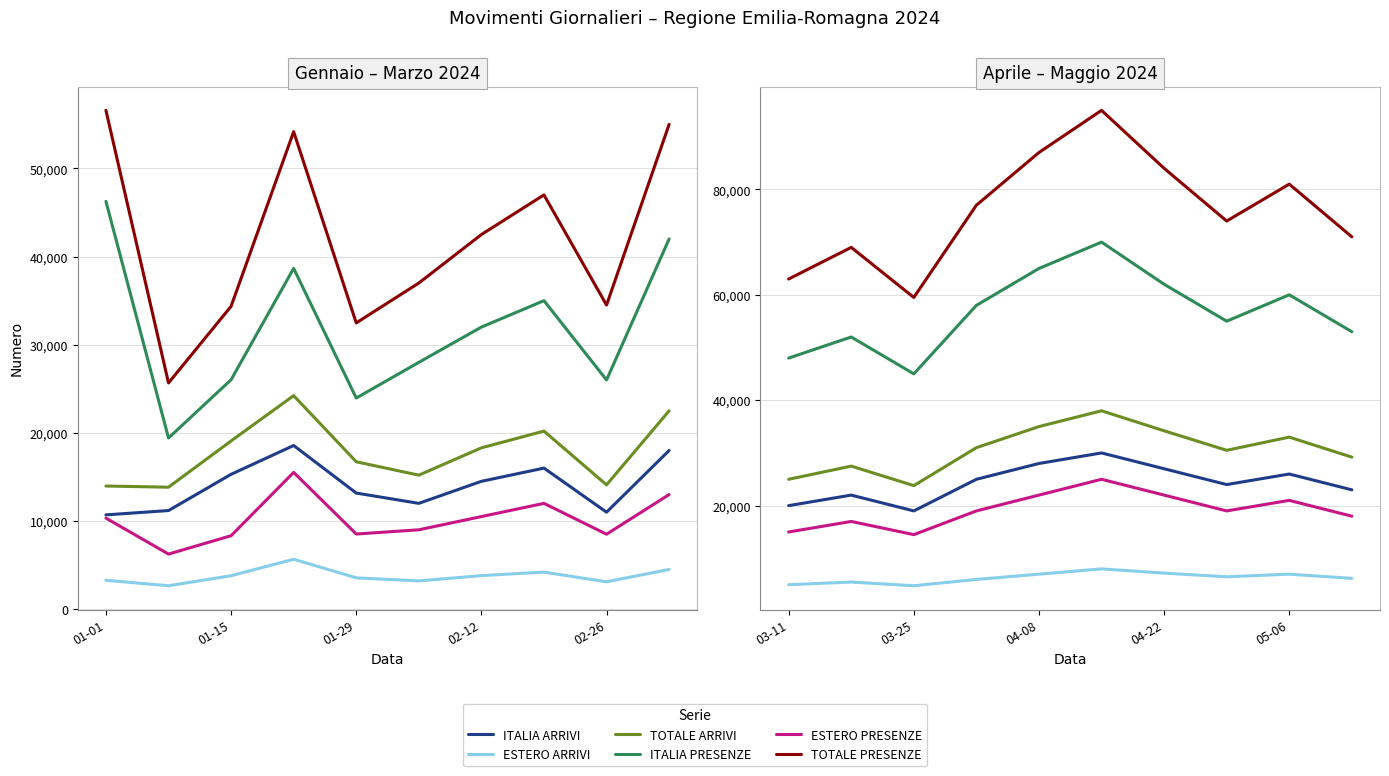

Which series has the largest range (max minus min)?

TOTALE PRESENZE